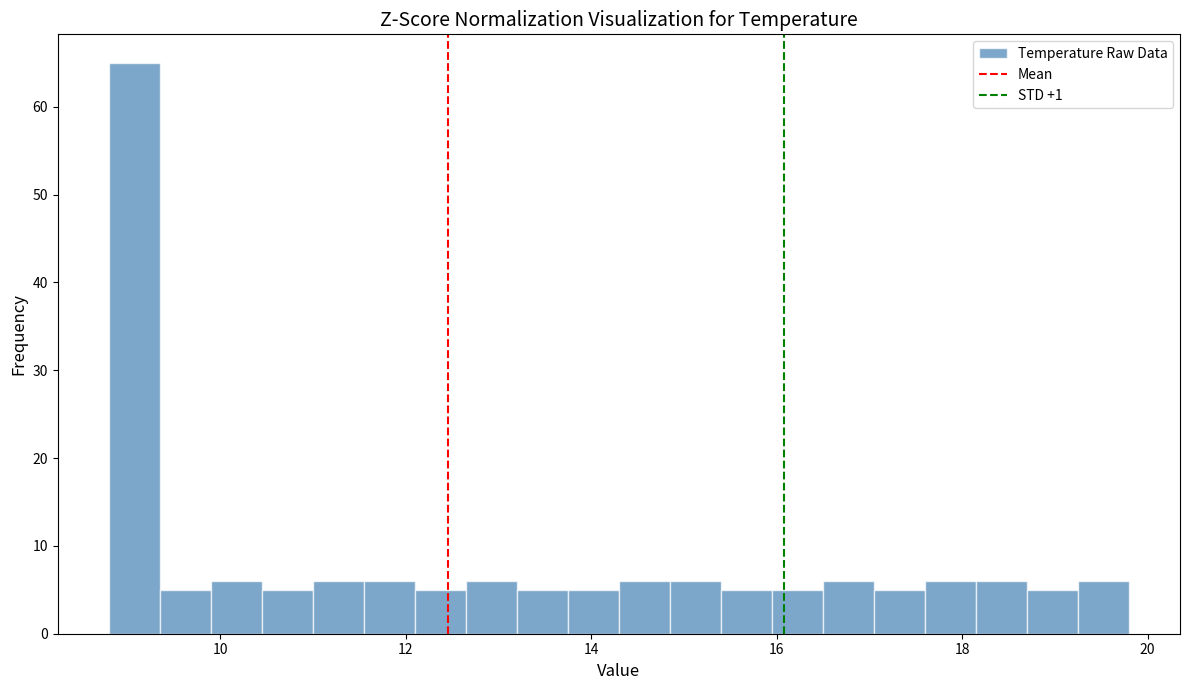

Read against the x-axis, roughly where is the centre of the tallest bar?

9.0